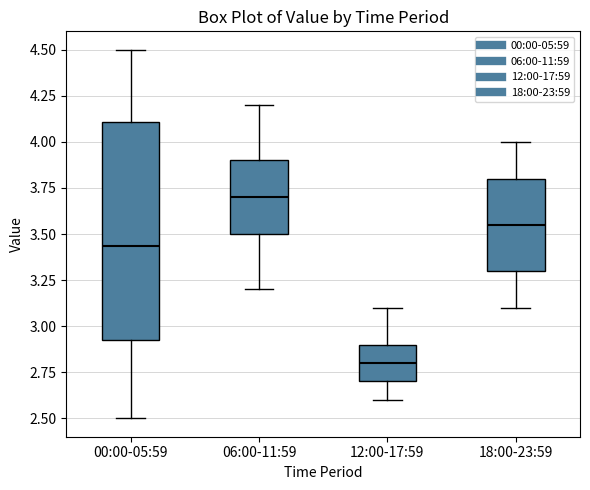

Comparing the boxes themselves (not the whiskers), which one is the tallest?

00:00-05:59